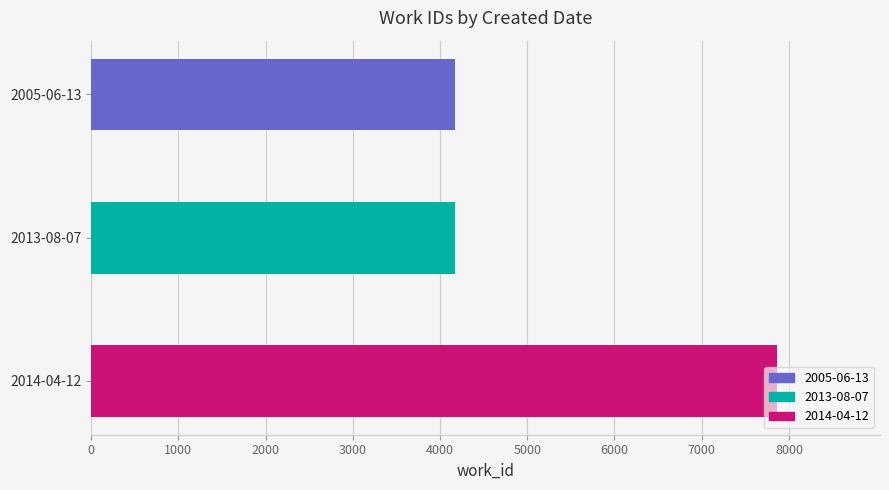

At which category does the chart reach its peak across all series?

2014-04-12